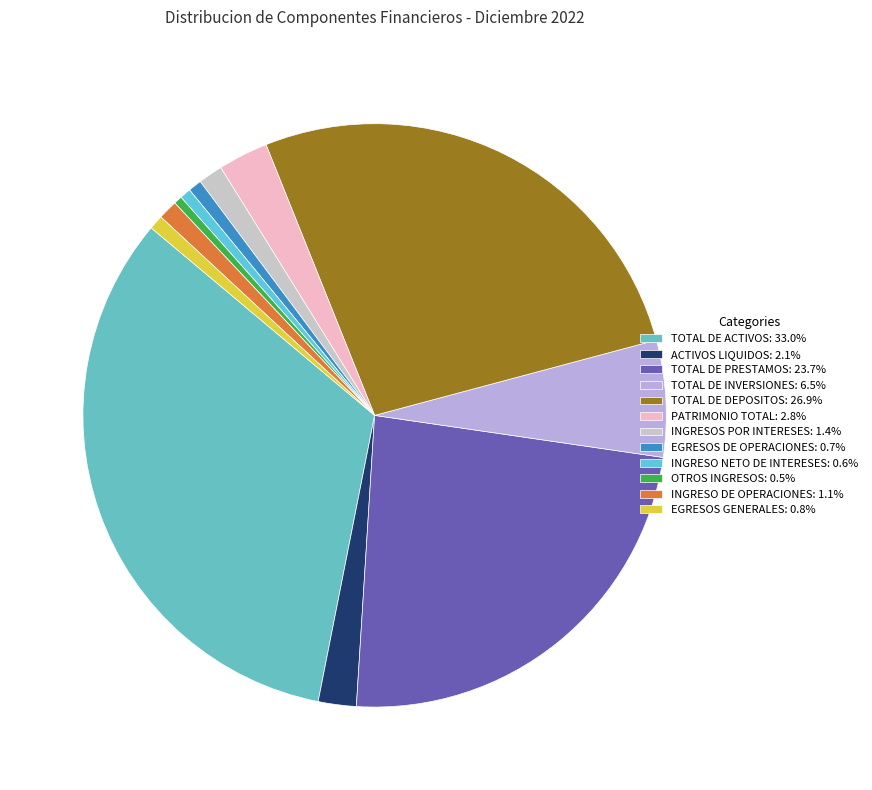

What is the largest slice in the pie chart?

TOTAL DE ACTIVOS